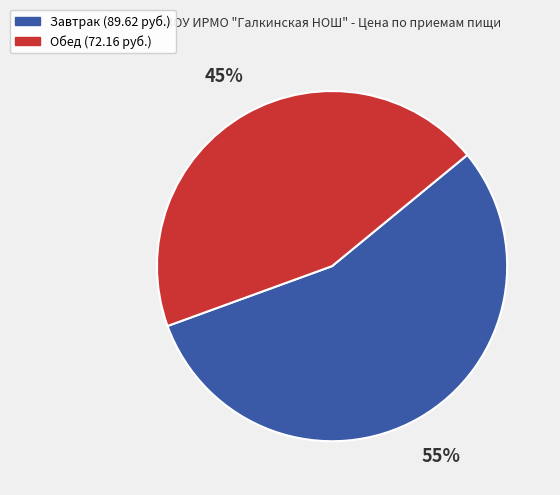

To the nearest percent, what is the average slice percentage?

50%